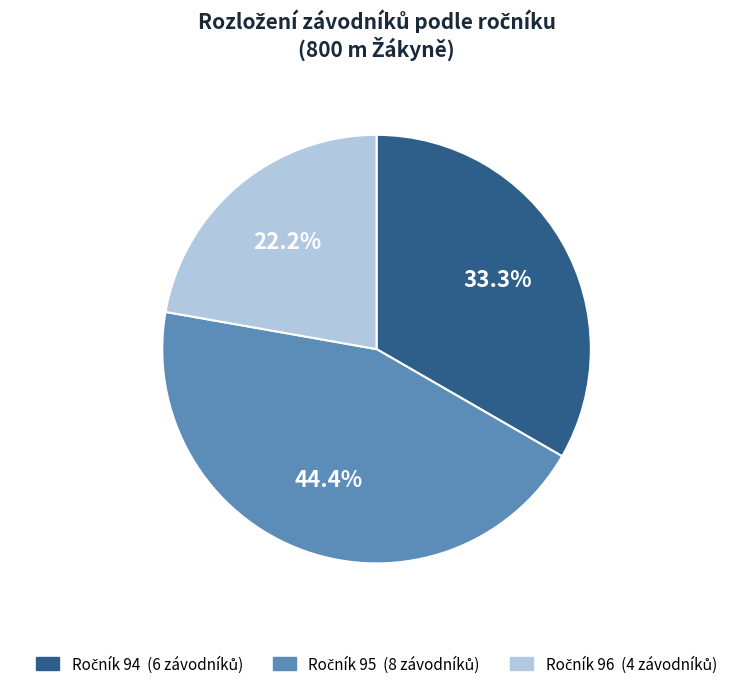

Does any single category account for the majority?

No